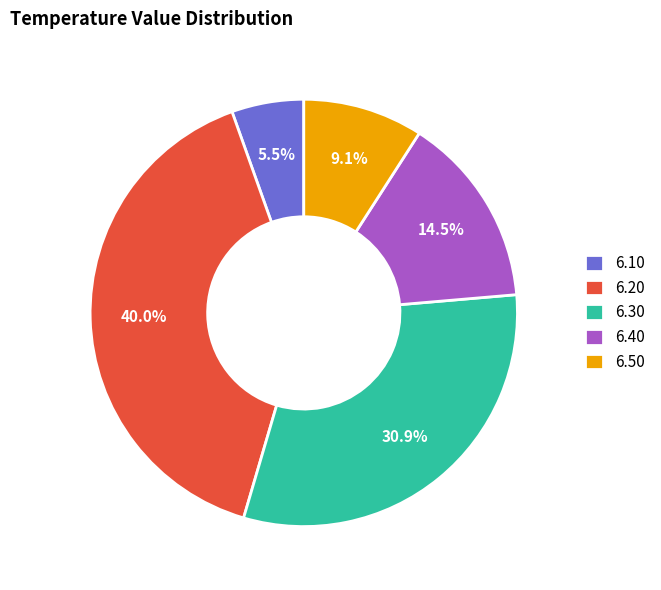

Combined, do 6.10 and 6.50 account for over 50%?

No